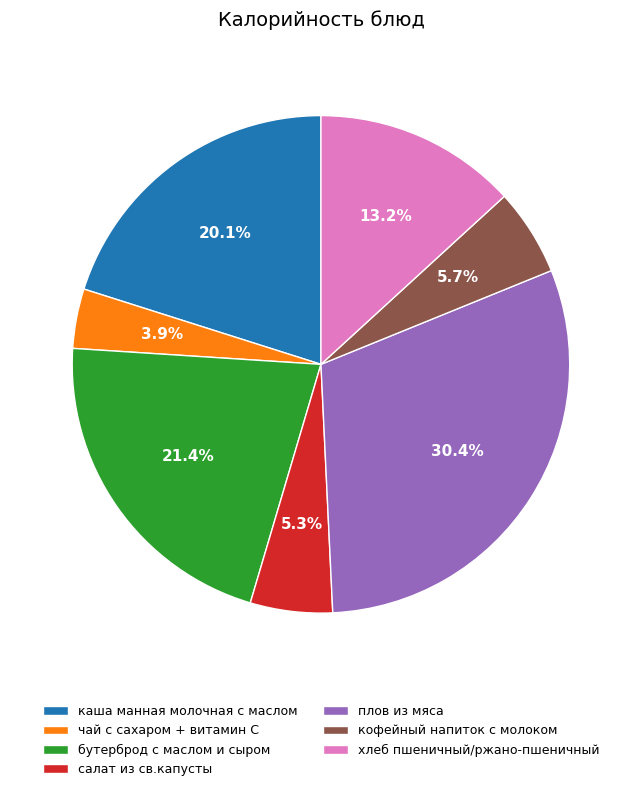

Which slice is the smallest?

чай с сахаром + витамин С